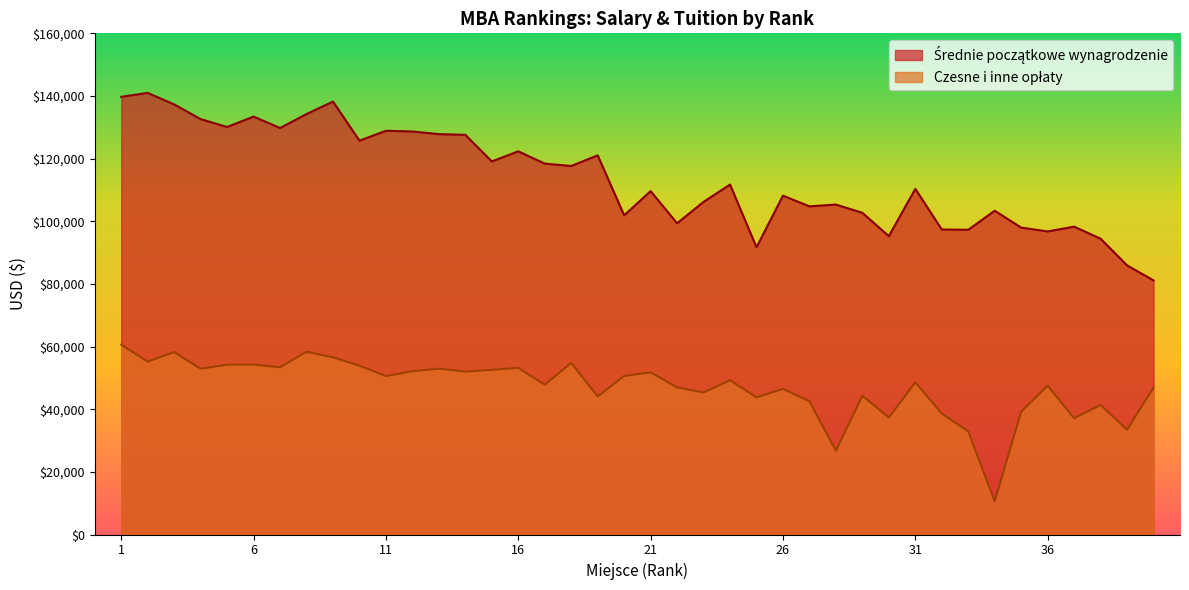

What is the value of the Czesne i inne opłaty point at the 14th from the left?

52000